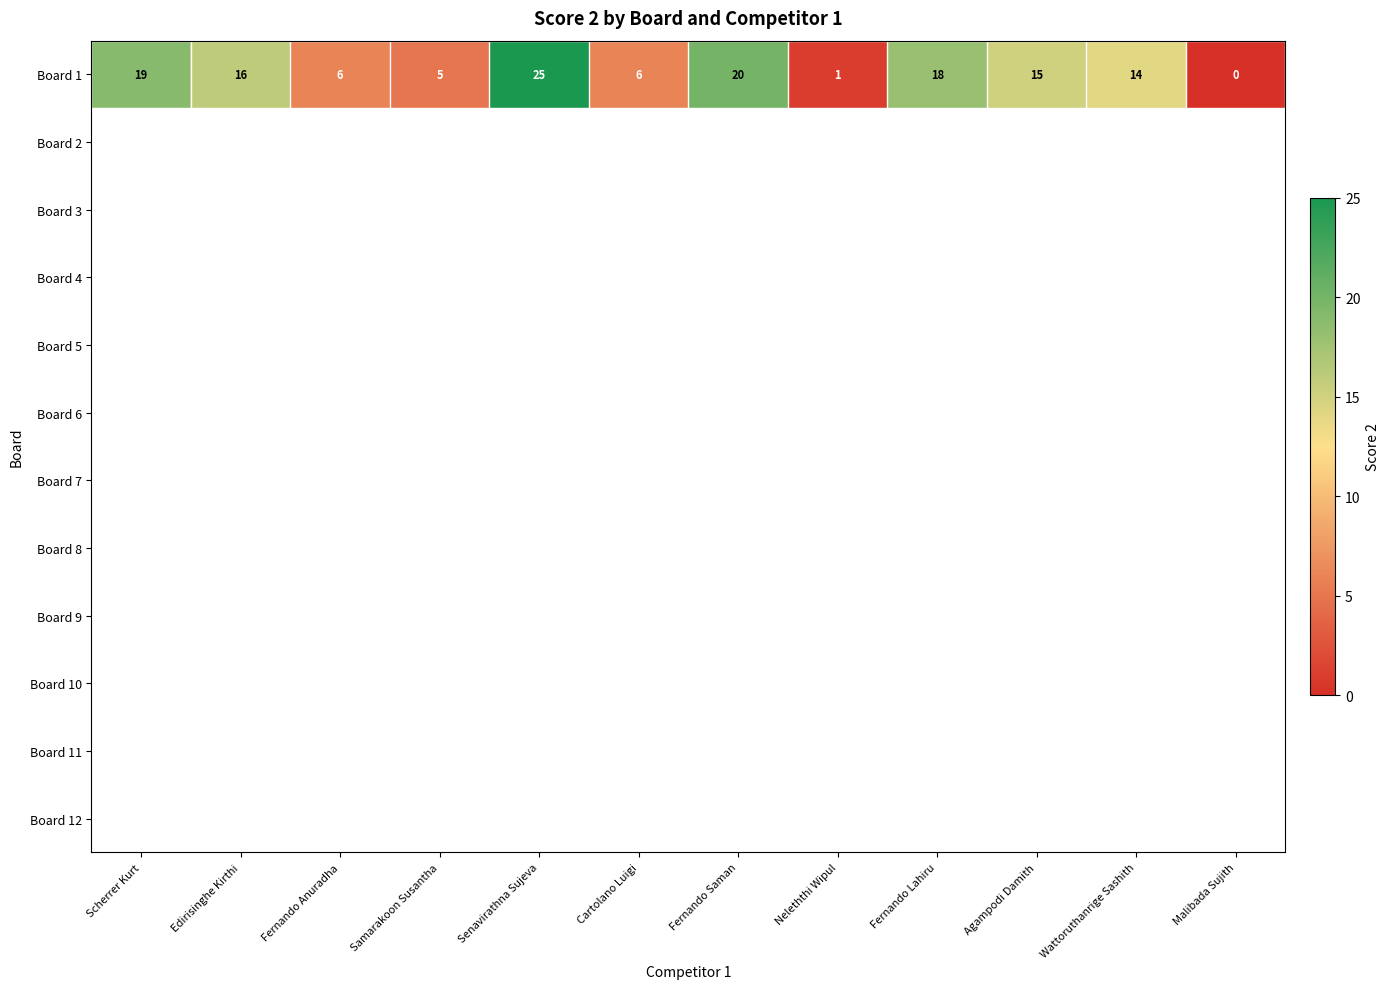

Count the number of categories in the chart.

12